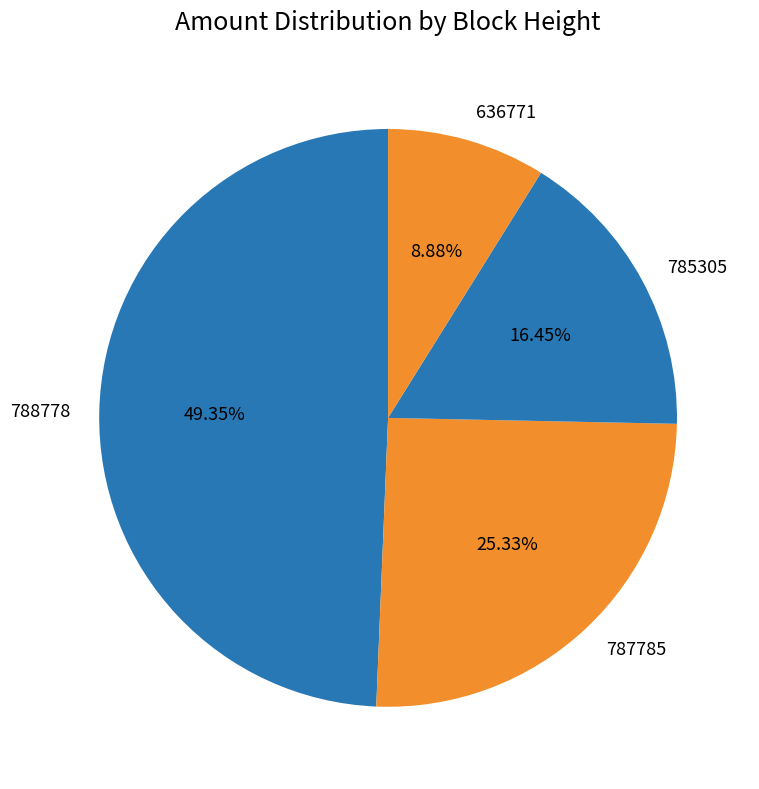

Is there any slice that represents more than half of the pie?

No